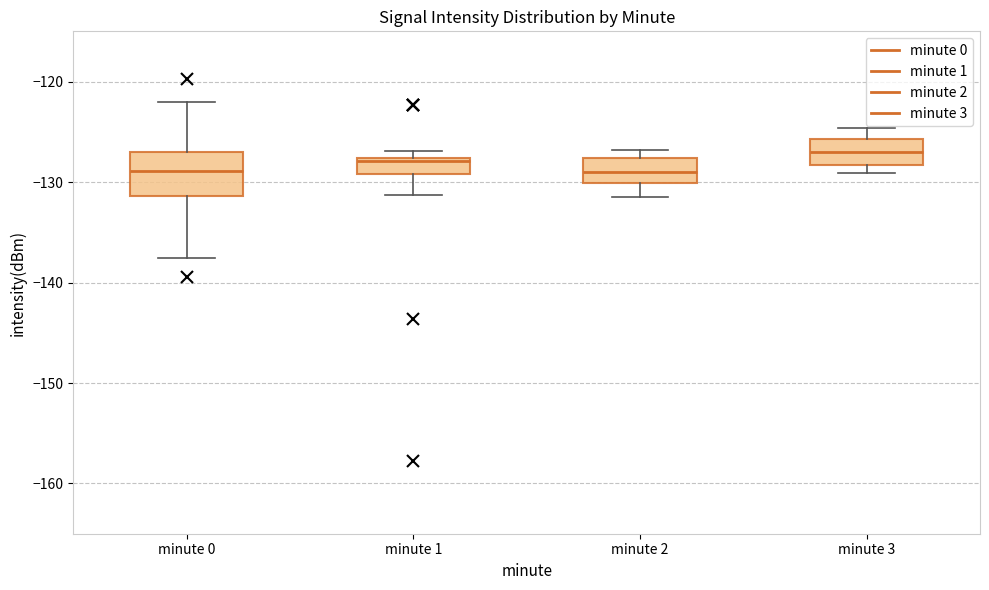

Reading left to right, read every box against the y-axis: the position of its median line, the range the box covers, and the ends of its whiskers. The values are not printed on the chart, so give them approximately, as read against the axis.

minute 0: median -129, box -131 to -127, whiskers -138 to -122
minute 1: median -128 (just below the box's upper edge), box -129 to -128, whiskers -131 to -127
minute 2: median -129, box -130 to -128, whiskers -131 to -127
minute 3: median -127, box -128 to -126, whiskers -129 to -125